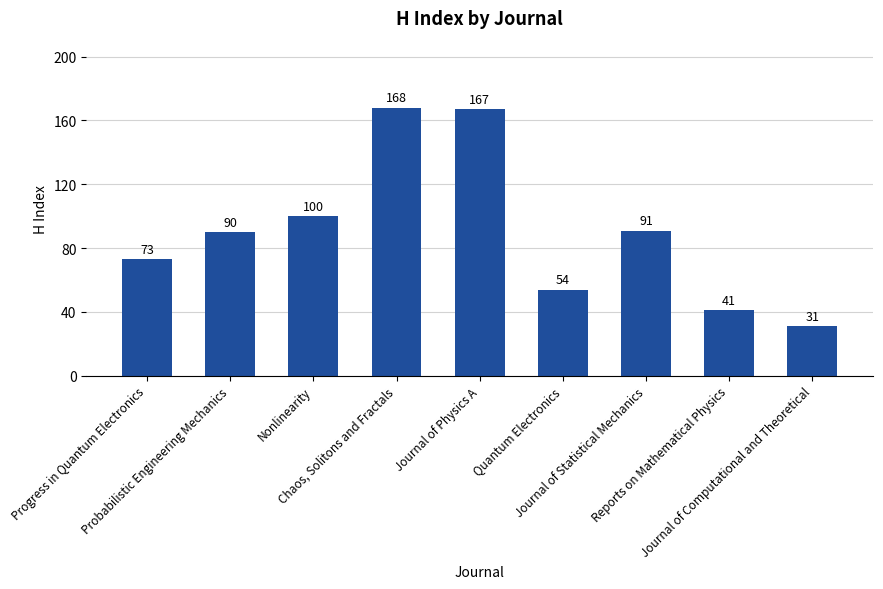

Approximately how many times larger is the value at Journal of Statistical Mechanics compared to Nonlinearity?

0.9